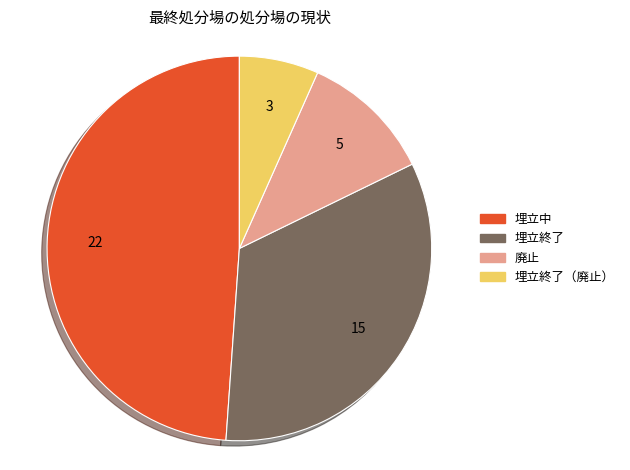

Rank the categories by value from highest to lowest.

埋立中, 埋立終了, 廃止, 埋立終了（廃止）